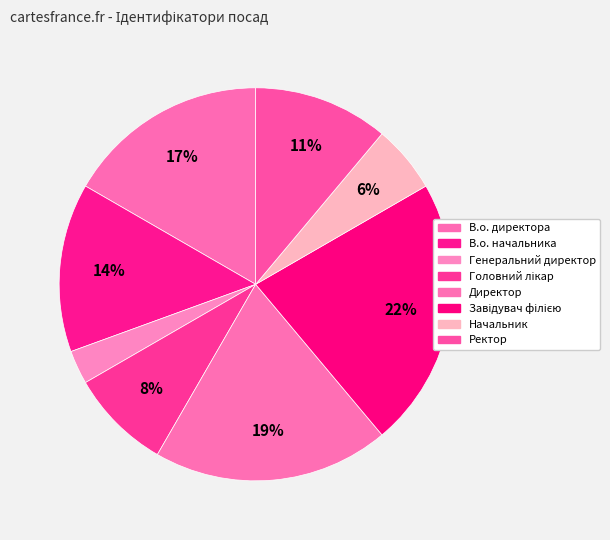

Count the number of slices in the pie.

8